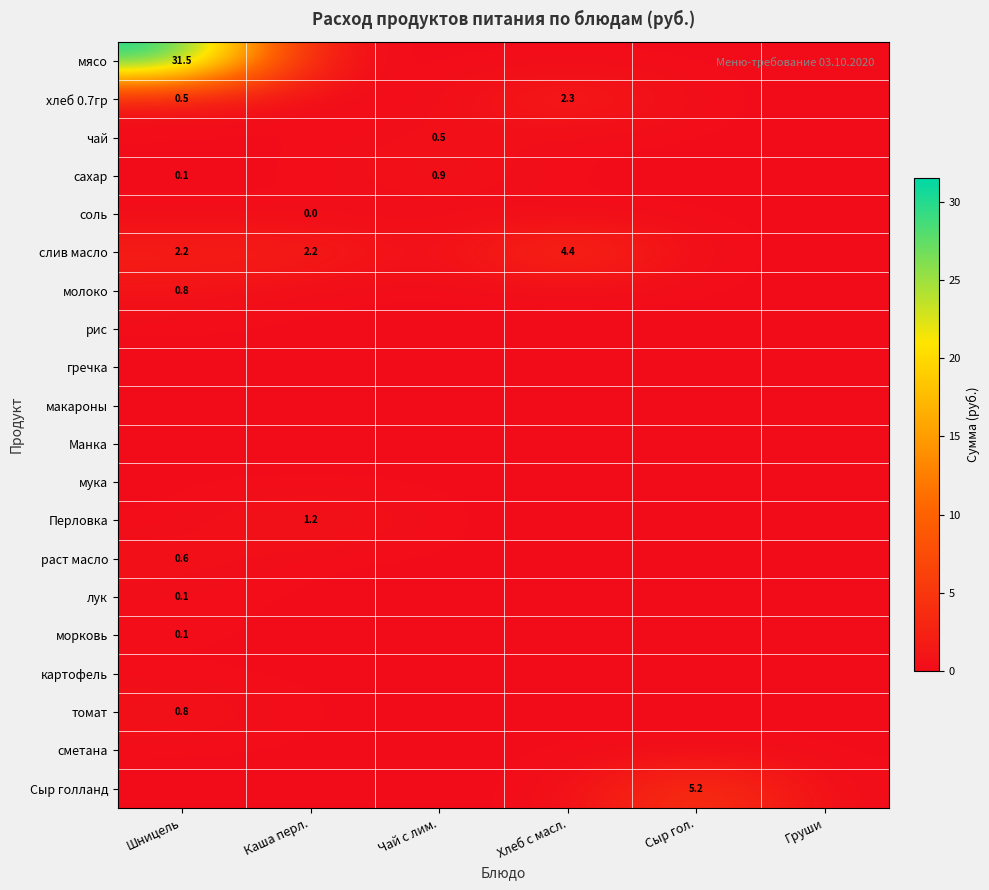

True or false: Перловка has a value of 0.0 at Груши.

True